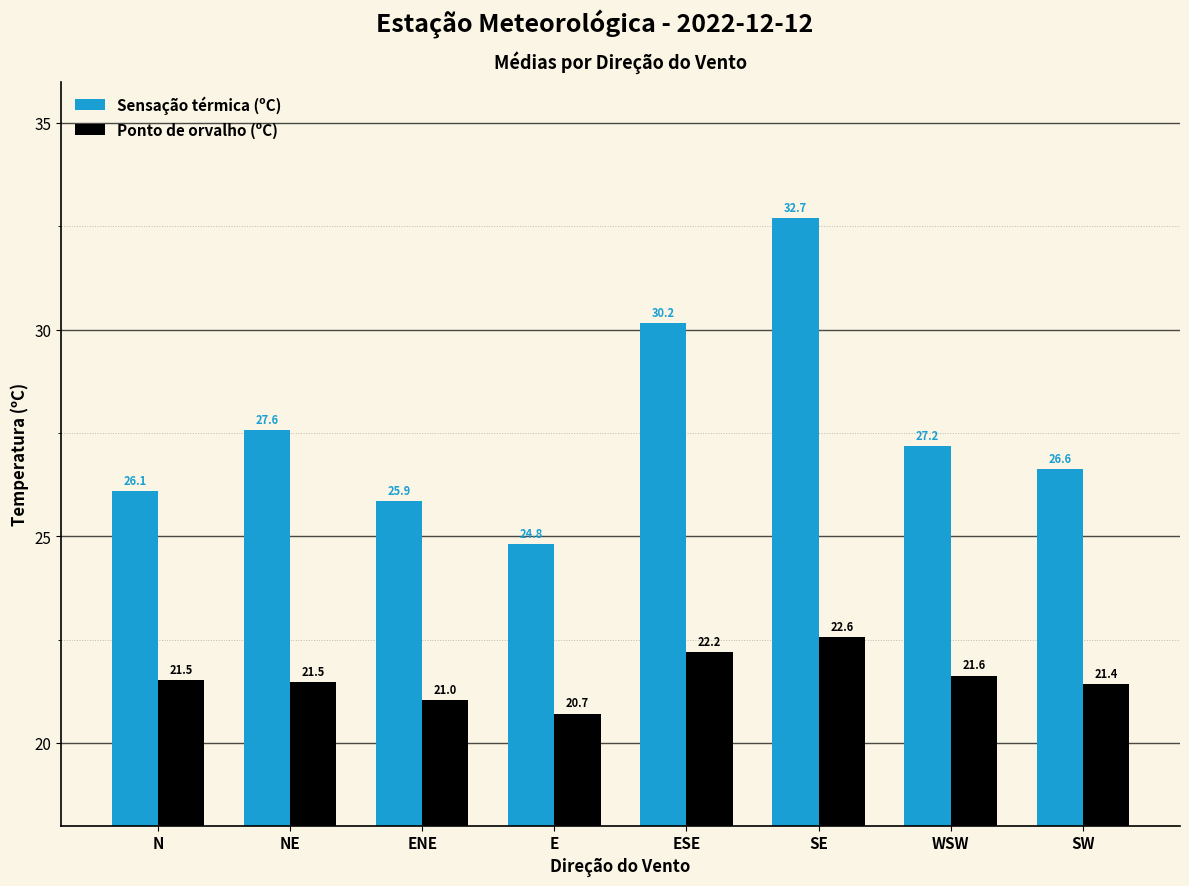

Which series has the widest spread of values?

Sensação térmica (ºC)